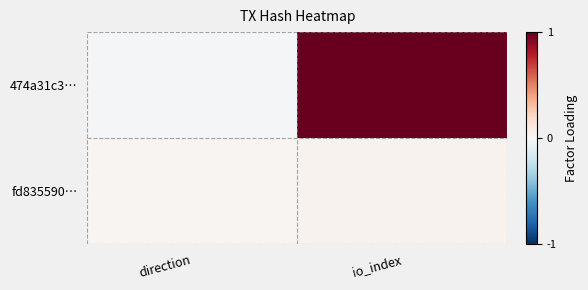

List the series in order of their overall mean, highest first.

474a31c3…, fd835590…